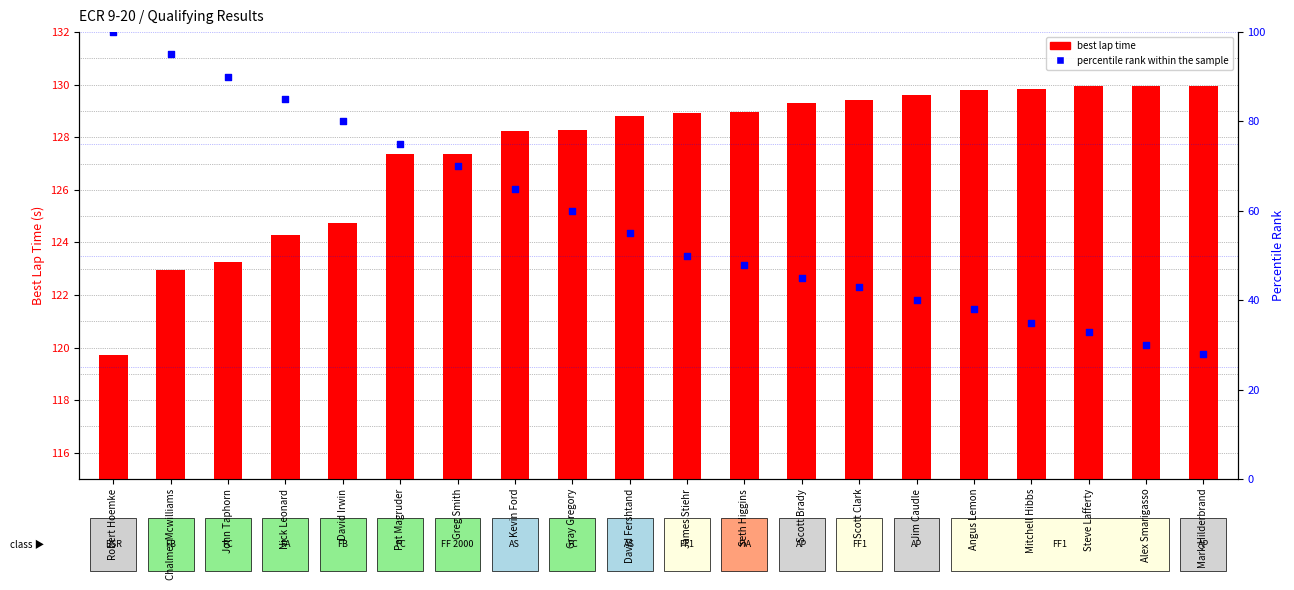

Which series contains the highest Y value?

best lap time